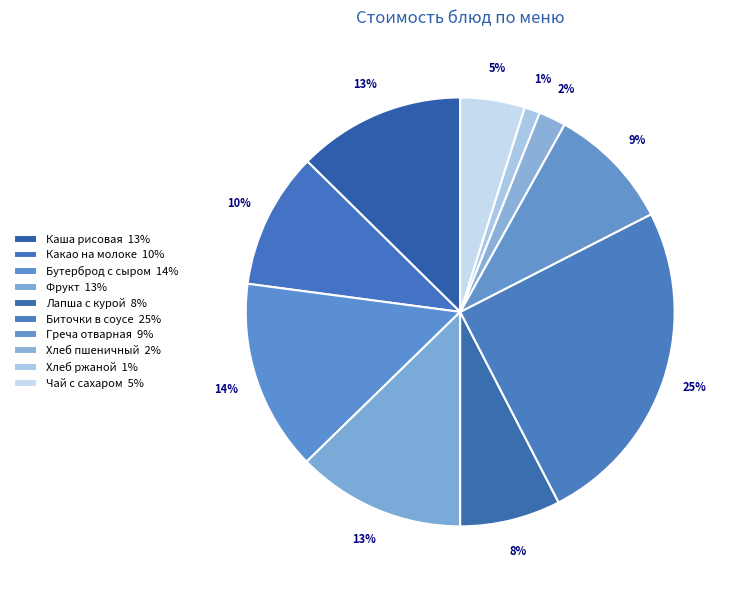

How many segments does this pie chart have?

10